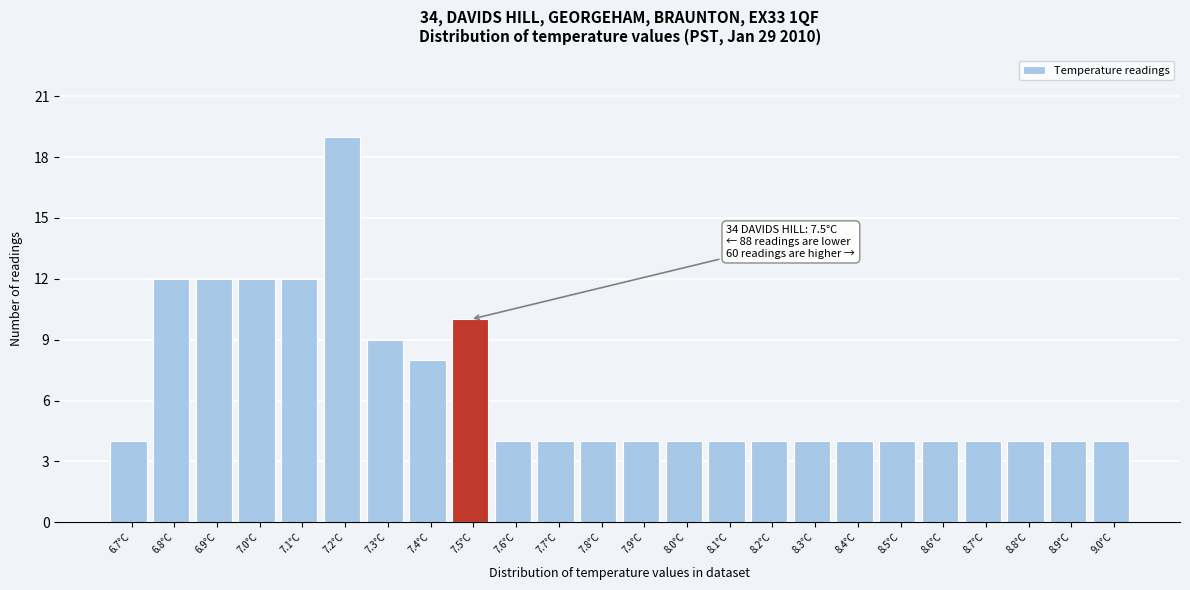

Reading left to right, what are all the values shown in this chart?

4	12	12	12	12	19	9	8	10	4	4	4	4	4	4	4	4	4	4	4	4	4	4	4